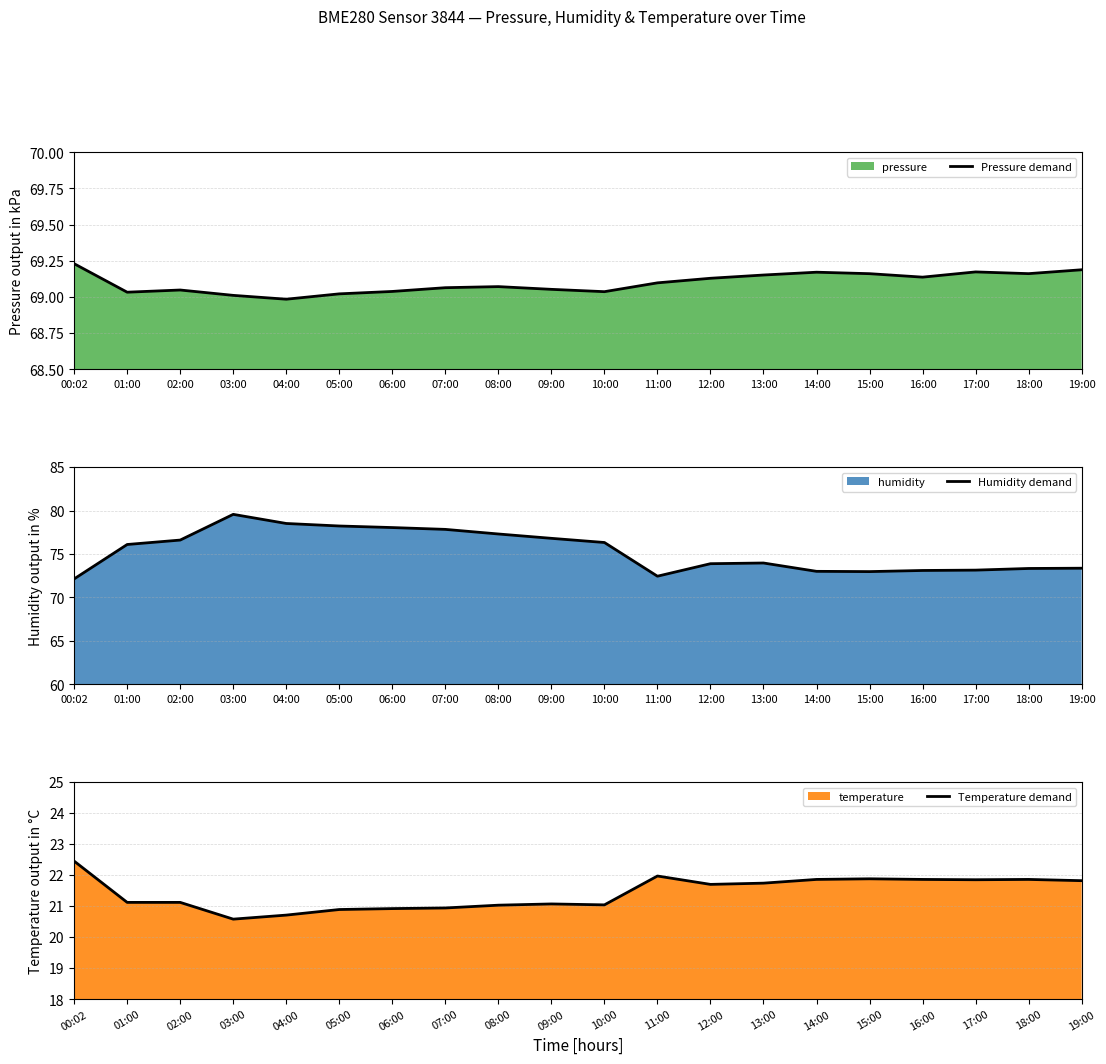

What is the difference between the maximum and minimum values in the Humidity demand series?

7.4